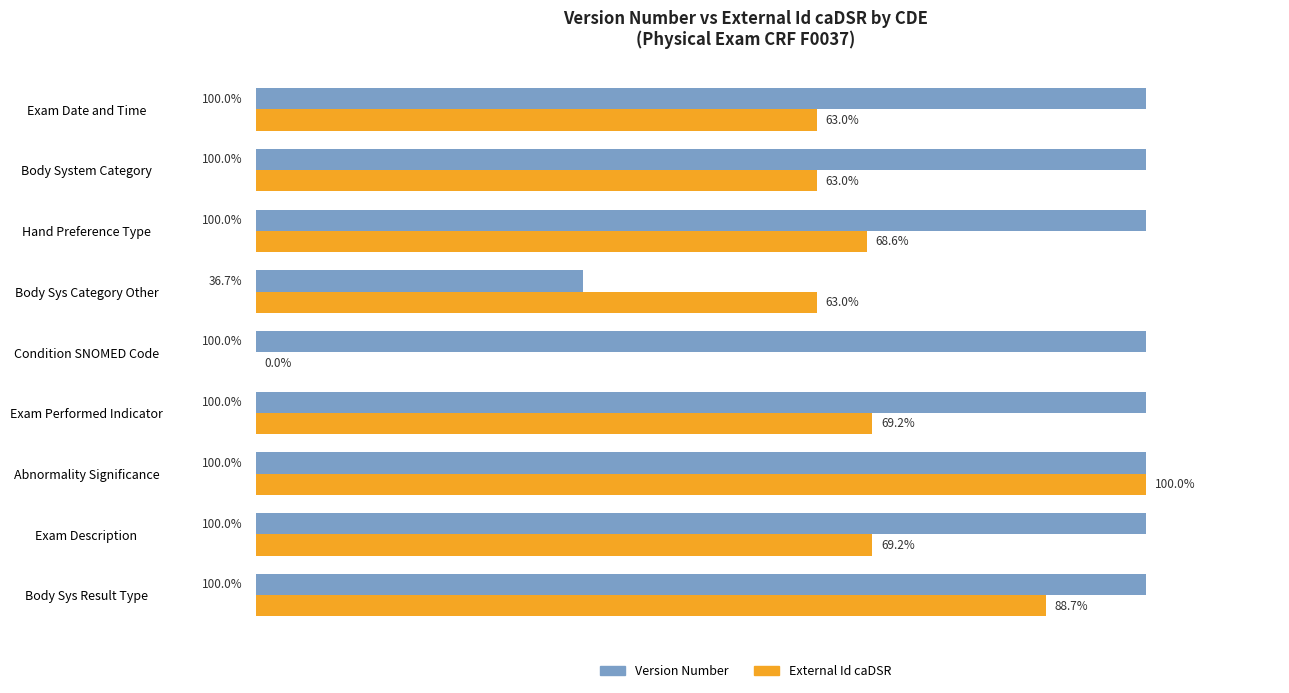

Between Condition SNOMED Code and Body Sys Category Other, which series saw the biggest shift?

Version Number